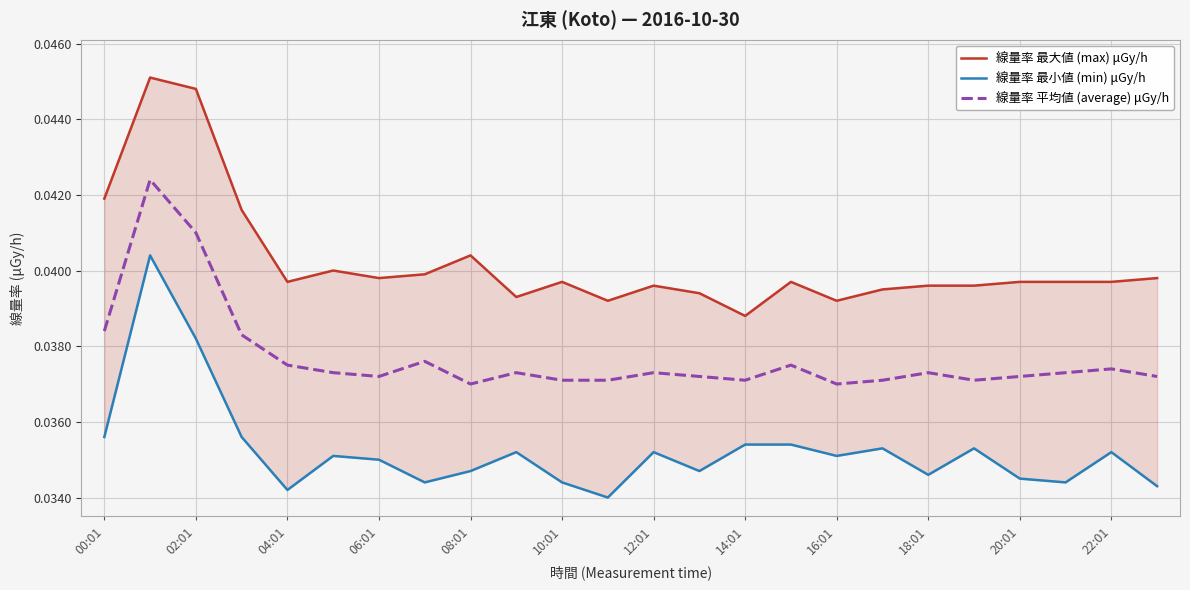

The 線量率 平均値 (average) μGy/h series shows 0.0 at 22:01. True or false?

True